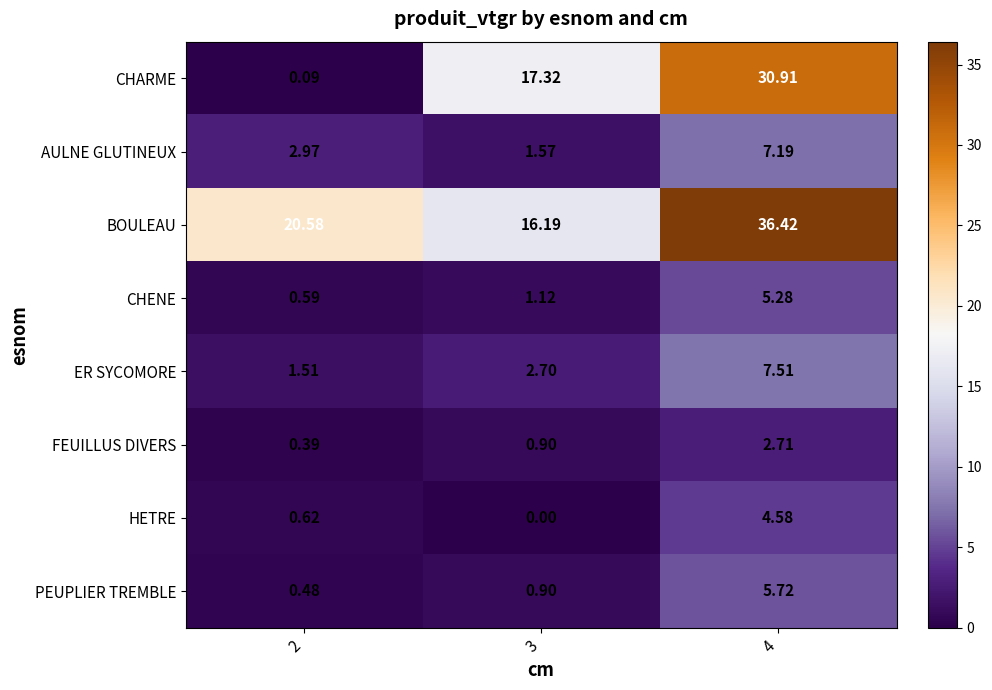

List the series in order of their peak value, lowest first.

FEUILLUS DIVERS, HETRE, CHENE, PEUPLIER TREMBLE, AULNE GLUTINEUX, ER SYCOMORE, CHARME, BOULEAU